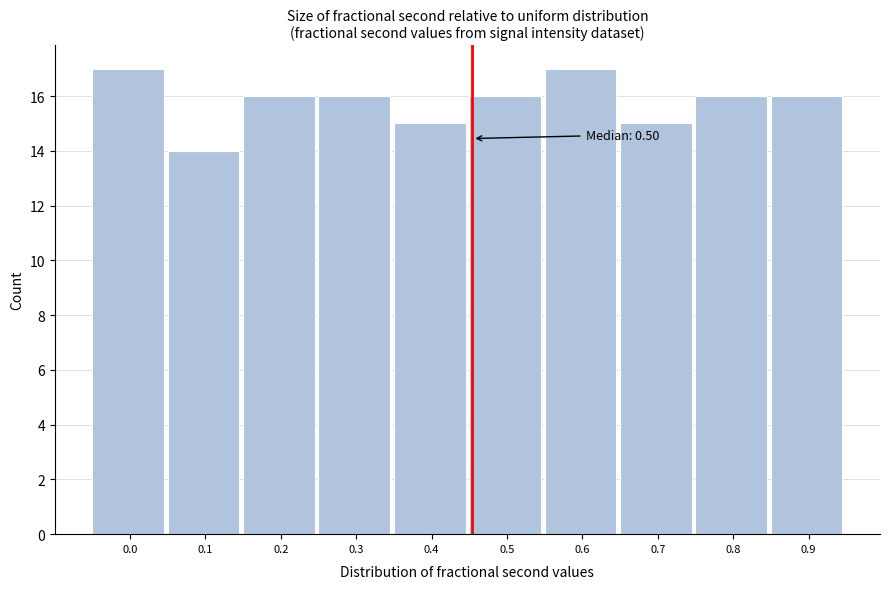

Reading left to right, list all the values displayed in this chart.

0.0=17	0.1=14	0.2=16	0.3=16	0.4=15	0.5=16	0.6=17	0.7=15	0.8=16	0.9=16